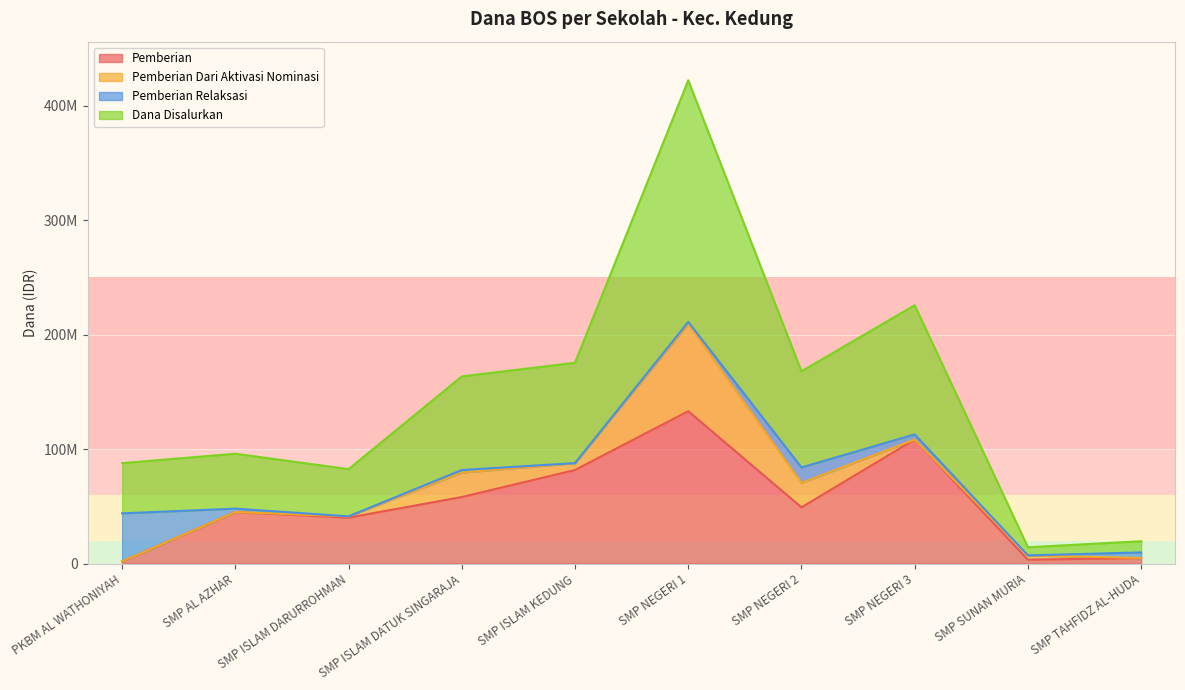

Where is the first local maximum for Dana Disalurkan?

SMP AL AZHAR